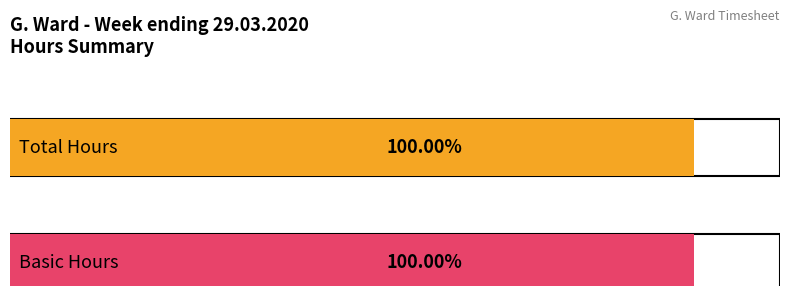

Does the chart contain any negative values?

No